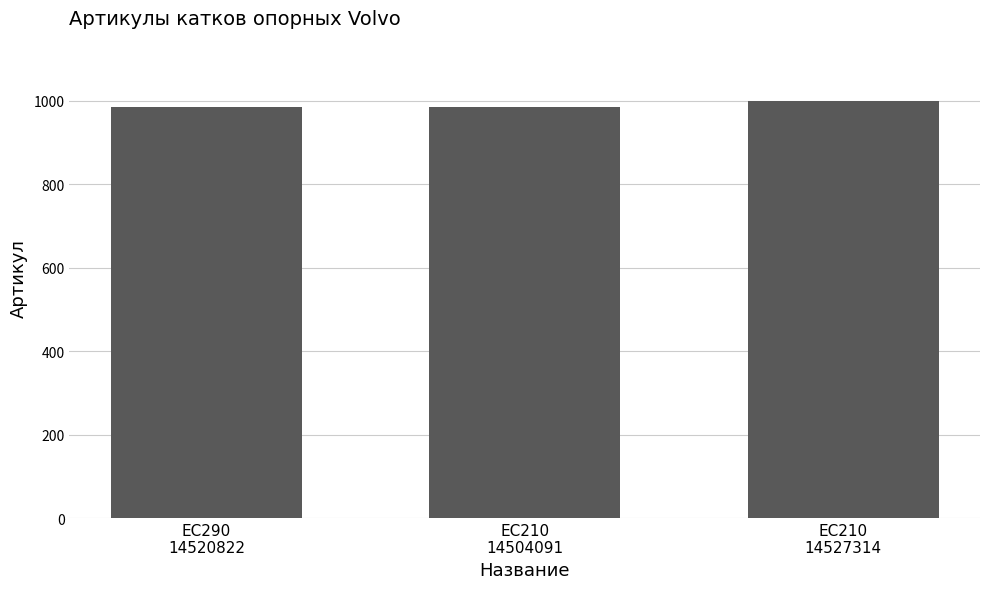

What is the smallest value displayed?

984